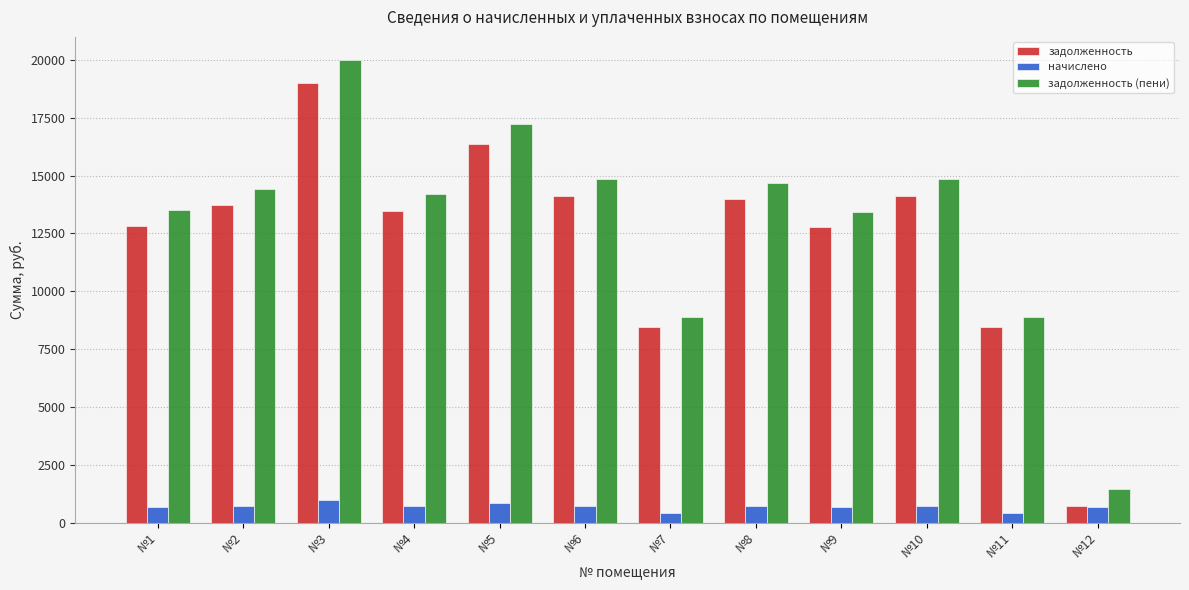

What is the lowest value of the начислено series?

442.3